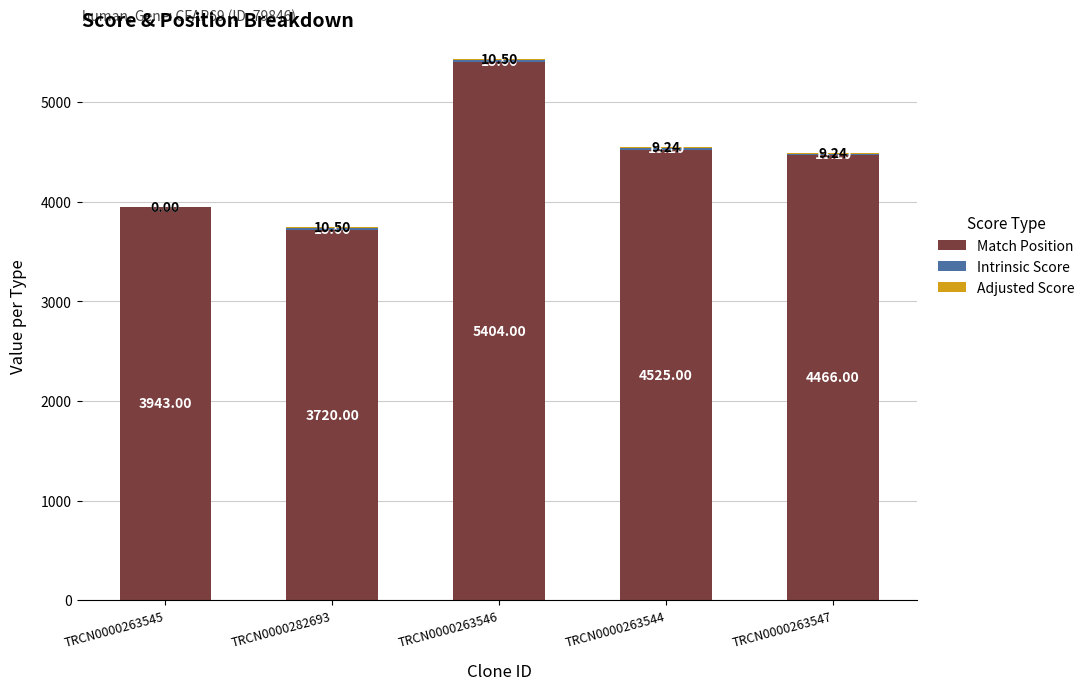

What is the sum of all Match Position values?

22058.0